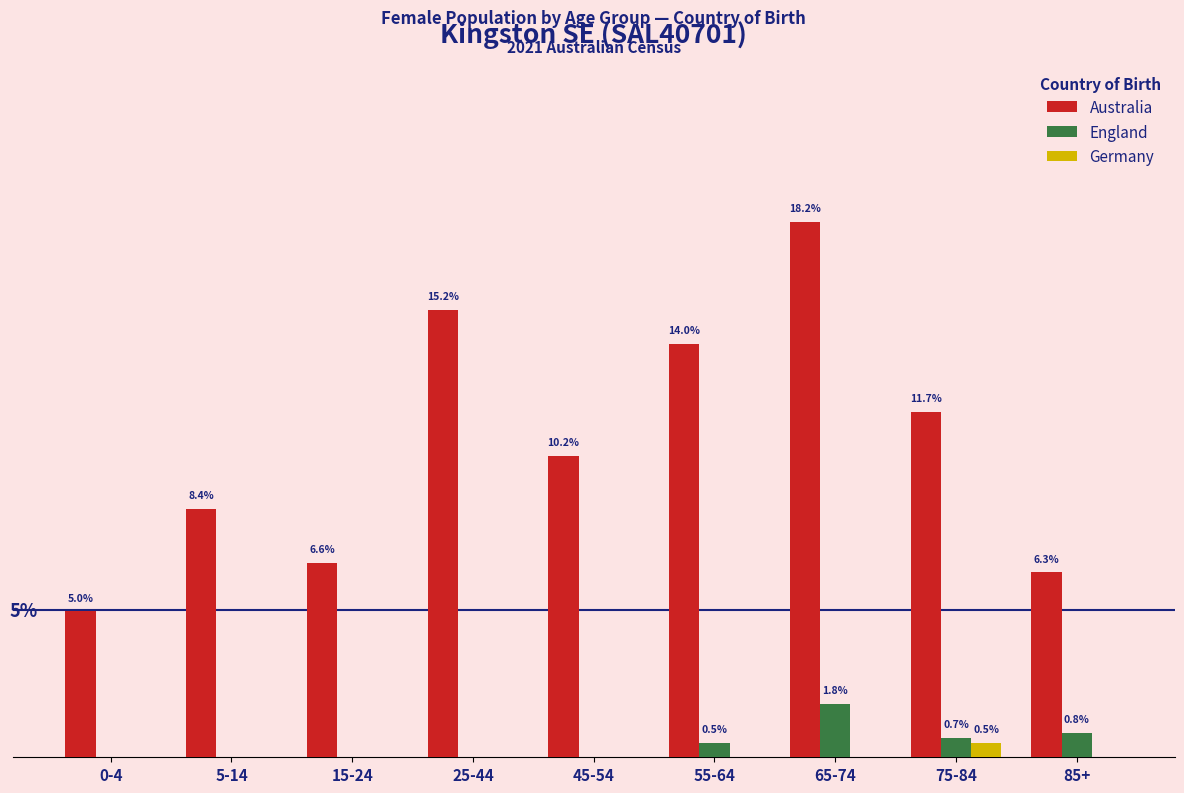

Is the value of Australia at 0-4 greater than the value of Germany at 0-4?

Yes